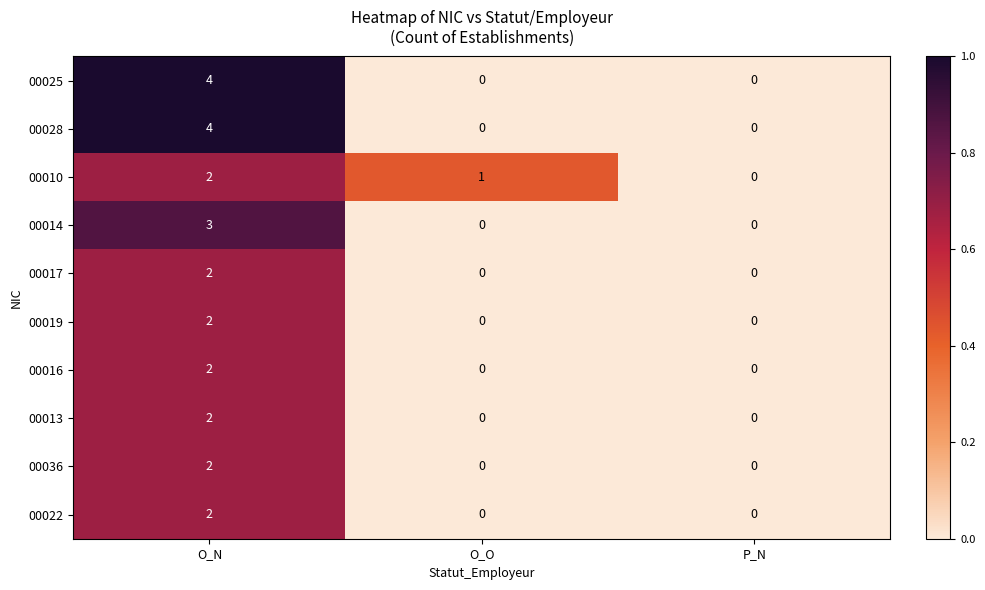

At which label does 00036 reach its peak?

O_N